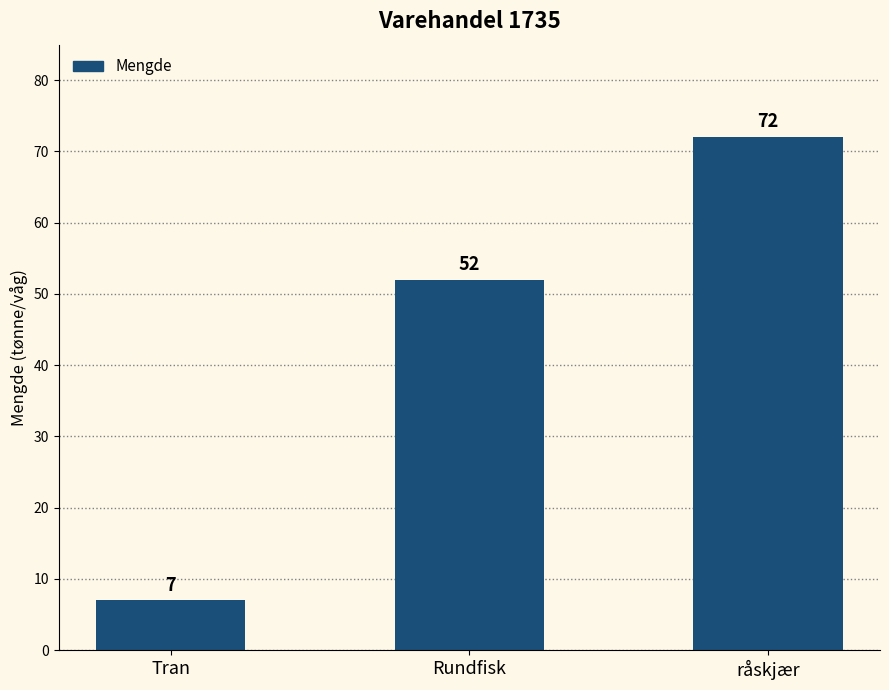

What is the difference between the maximum and minimum values?

65